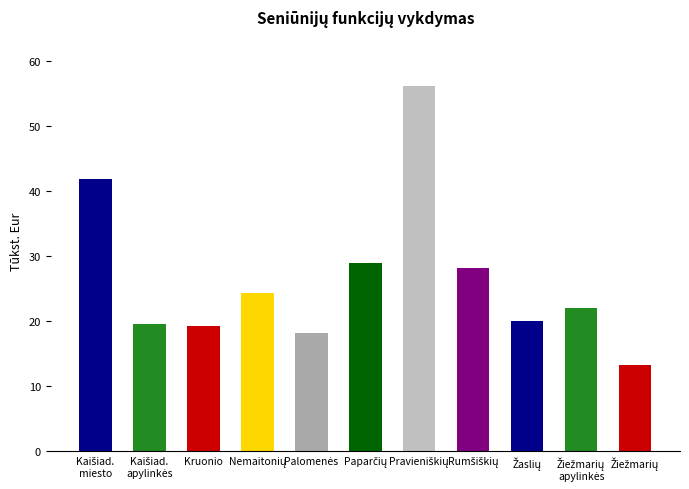

What is the sum of all values?

292.0